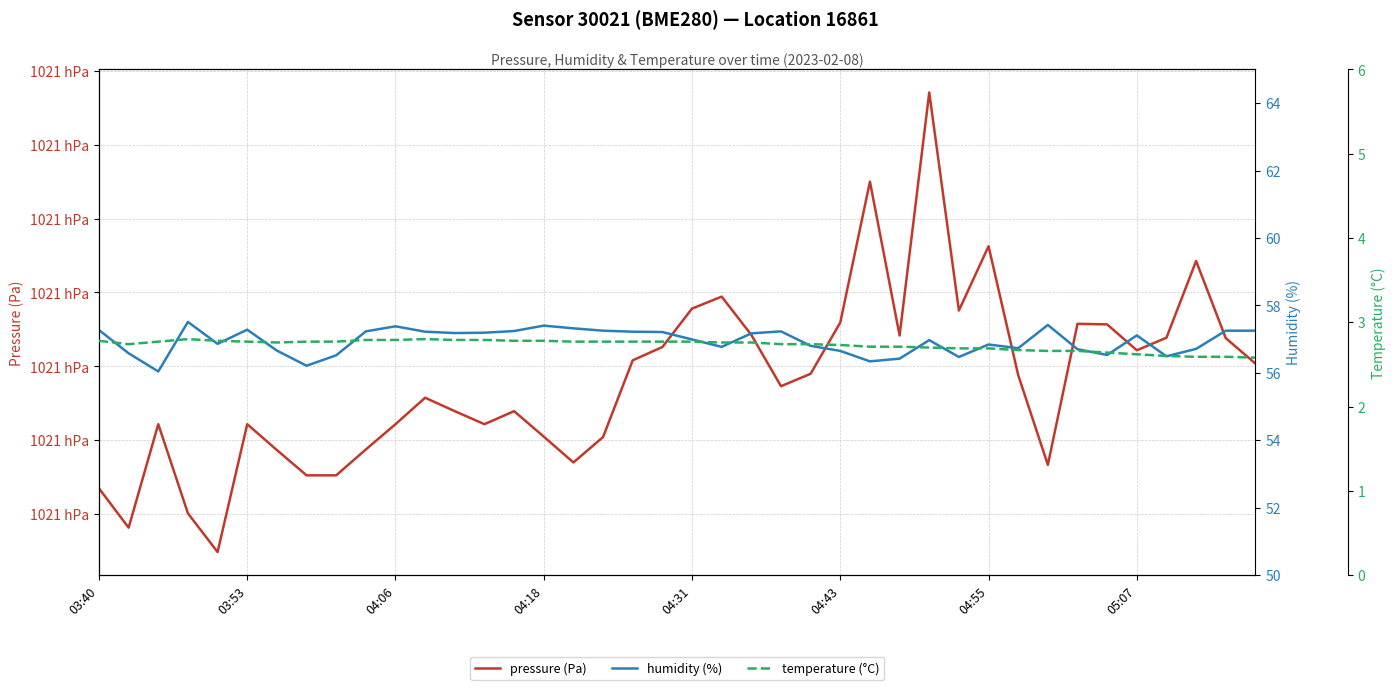

The humidity (%) series shows 74.7 at 14. True or false?

False